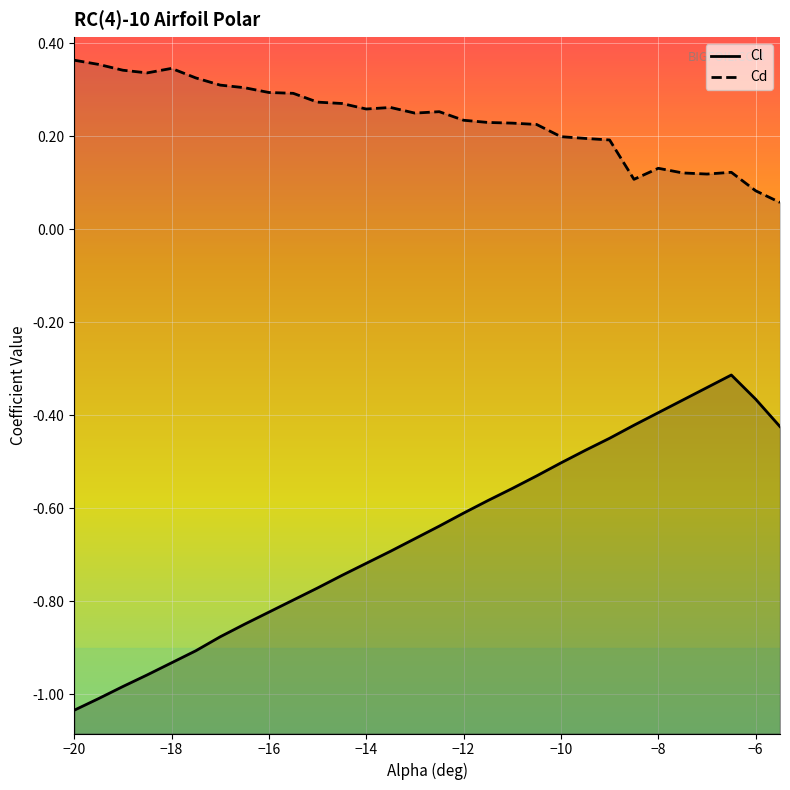

At how many categories does at least one series exceed 0?

30